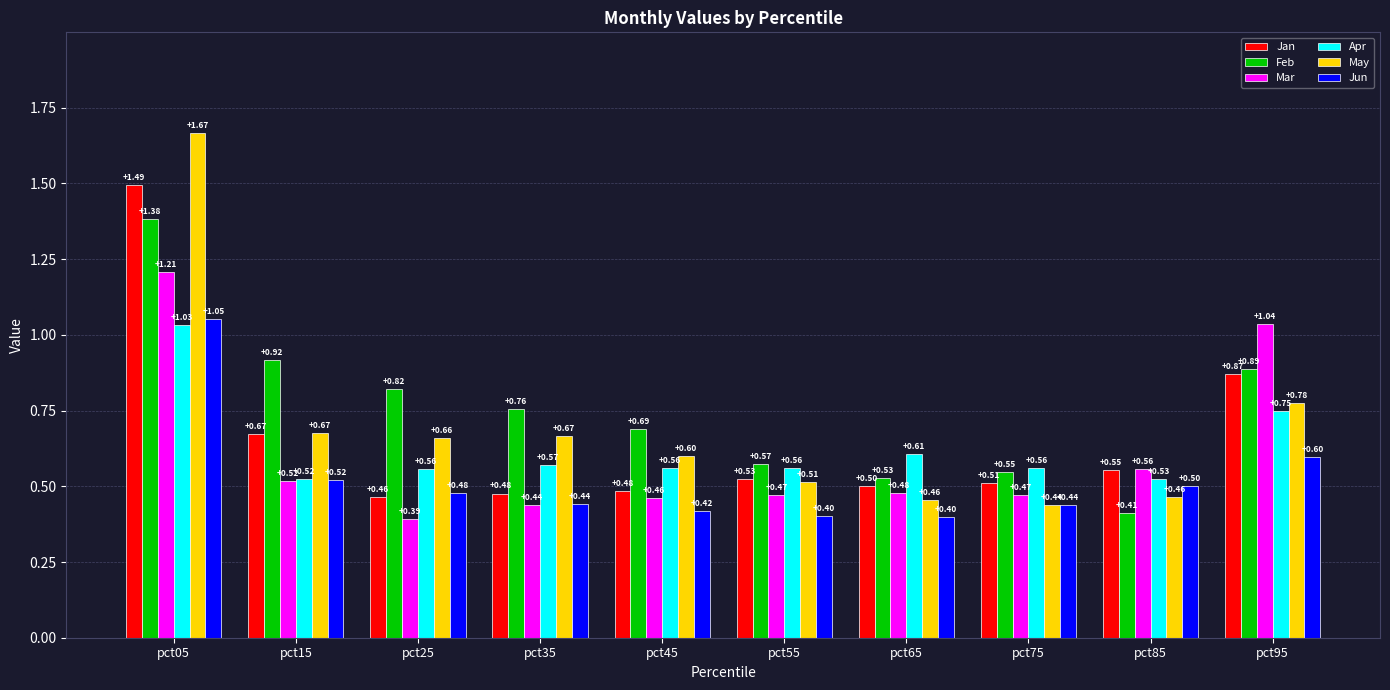

Is the value of Jan at pct85 greater than the value of May at pct55?

Yes